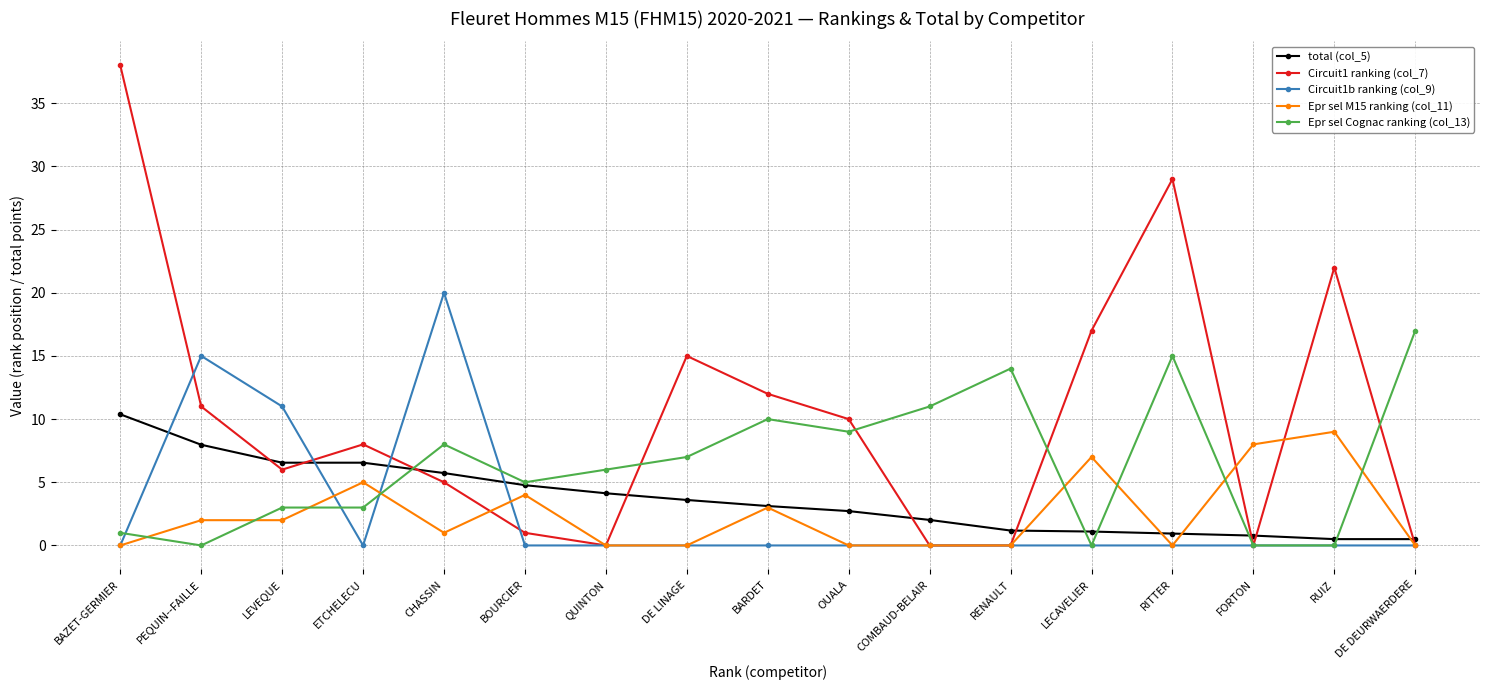

Between which two adjacent categories do Circuit1 ranking (col_7) and total (col_5) first intersect?

PEQUIN--FAILLE and LEVEQUE